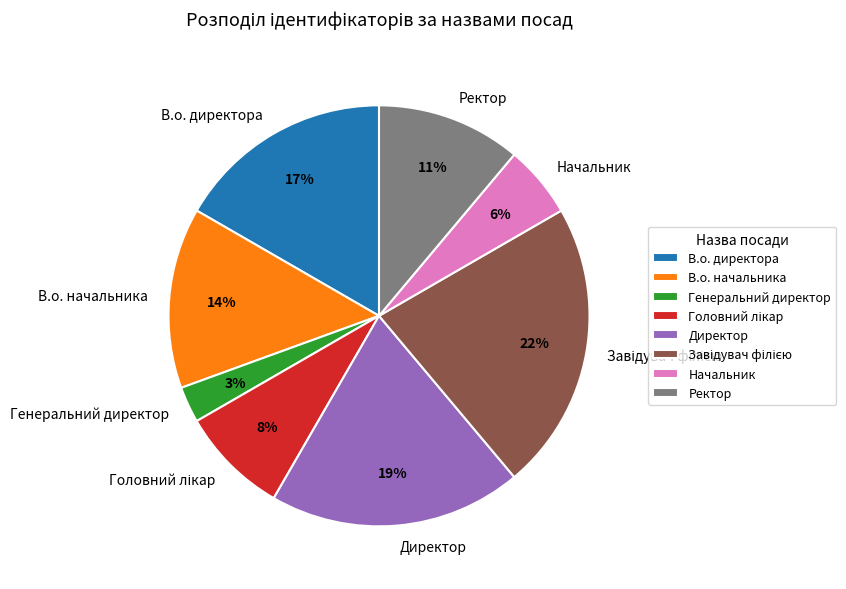

Is it true that Ректор is 1% of the pie?

False